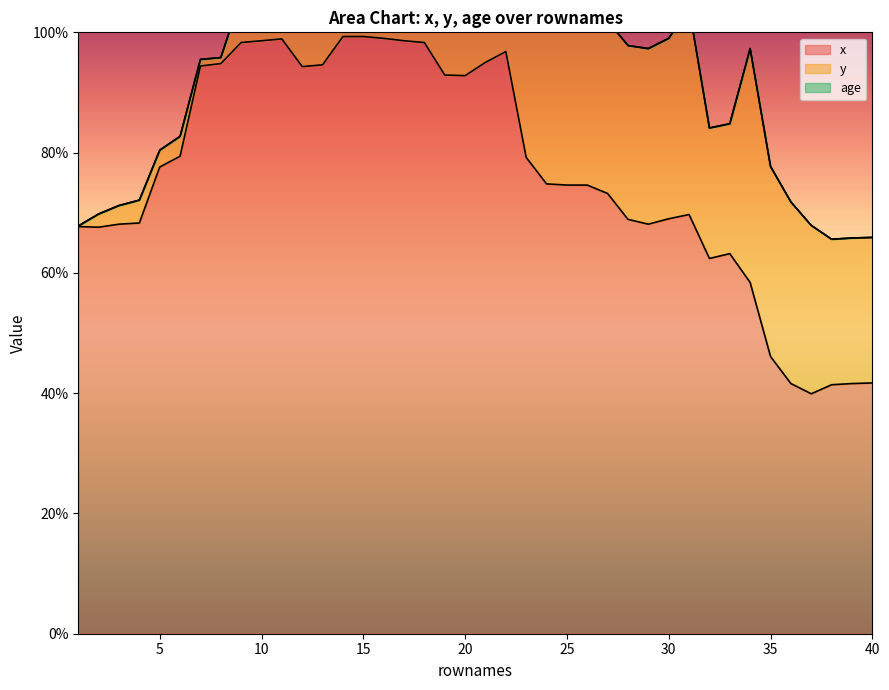

Reading left to right, transcribe all the data shown in this chart.

x: 0.7	0.7	0.7	0.7	0.8	0.8	0.9	0.9	1.0	1.0	1.0	0.9	0.9	1.0	1.0	1.0	1.0	1.0	0.9	0.9	0.9	1.0	0.8	0.7	0.7	0.7	0.7	0.7	0.7	0.7	0.7	0.6	0.6	0.6	0.5	0.4	0.4	0.4	0.4	0.4
y: 0.0	0.0	0.0	0.0	0.0	0.0	0.0	0.0	0.1	0.1	0.1	0.1	0.1	0.3	0.3	0.3	0.3	0.3	0.1	0.2	0.1	0.3	0.3	0.3	0.3	0.3	0.3	0.3	0.3	0.3	0.3	0.2	0.2	0.4	0.3	0.3	0.3	0.2	0.2	0.2
age: 0.0	0.0	0.0	0.0	0.0	0.0	0.0	0.0	0.0	0.0	0.0	0.0	0.0	0.0	0.0	0.0	0.0	0.0	0.0	0.0	0.0	0.0	0.0	0.0	0.0	0.0	0.0	0.0	0.0	0.0	0.0	0.0	0.0	0.0	0.0	0.0	0.0	0.0	0.0	0.0